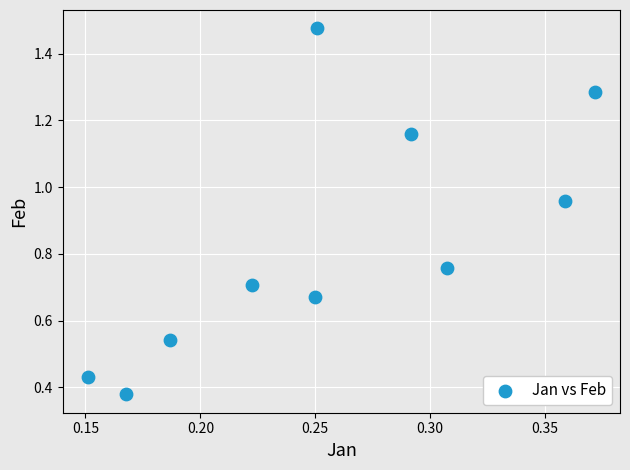

What is the range of Y values (max minus min)?

1.1